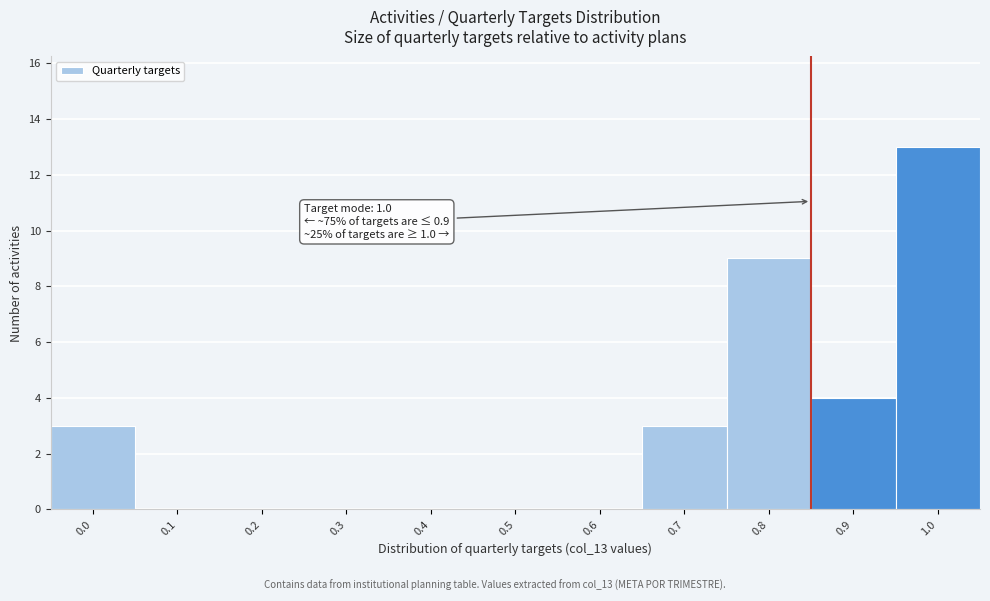

Reading left to right, what are all the values shown in this chart?

0.0=3	0.1=0	0.2=0	0.3=0	0.4=0	0.5=0	0.6=0	0.7=3	0.8=9	0.9=4	1.0=13